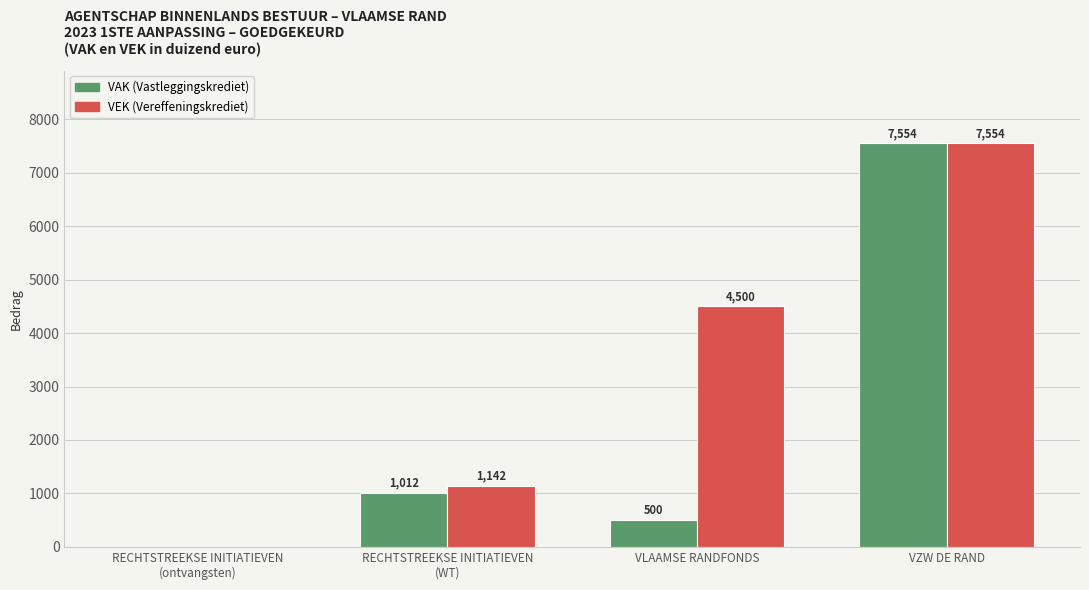

What is the total value across all series at VZW DE RAND?

15108